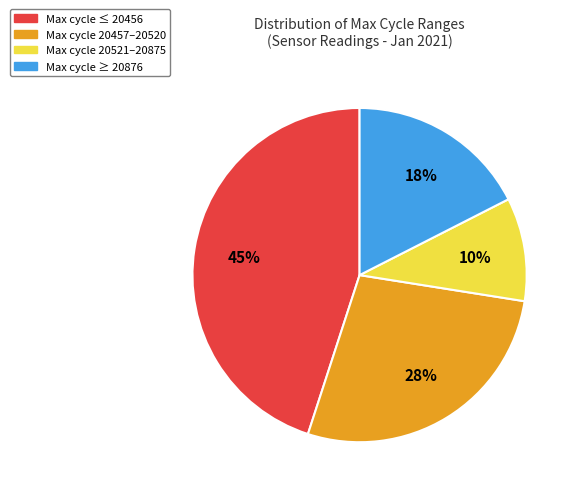

Is there a majority slice in this chart?

No